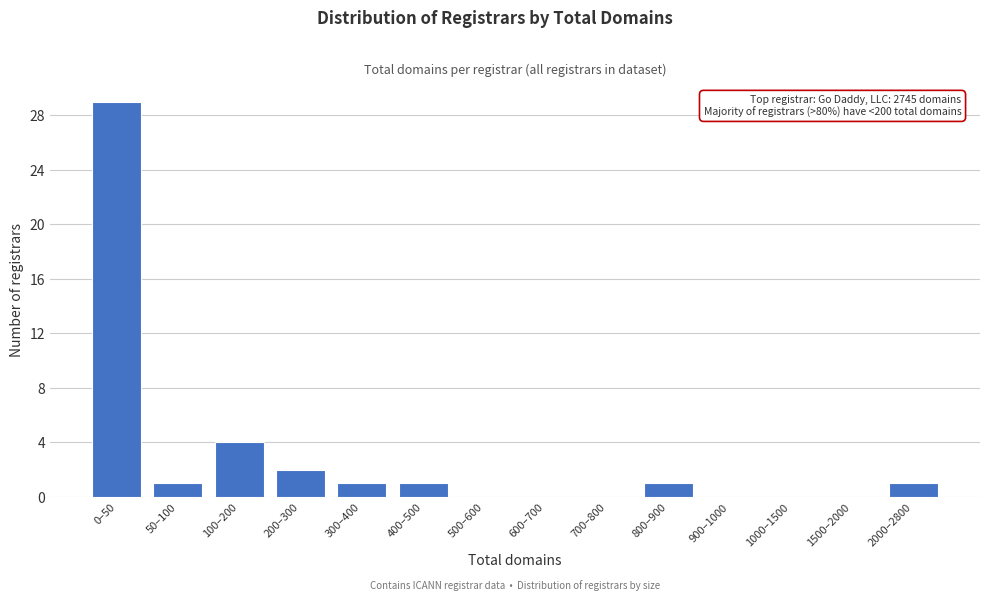

Reading right to left, what are all the values shown in this chart?

2000–2800=1	1500–2000=0	1000–1500=0	900–1000=0	800–900=1	700–800=0	600–700=0	500–600=0	400–500=1	300–400=1	200–300=2	100–200=4	50–100=1	0–50=29